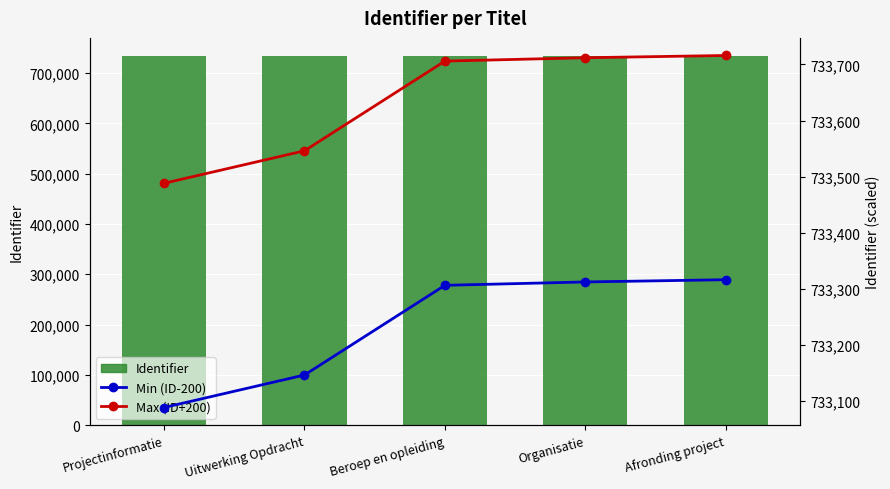

Rank the series by their average value, from highest to lowest.

Max (Identifier + 200), Identifier, Min (Identifier - 200)